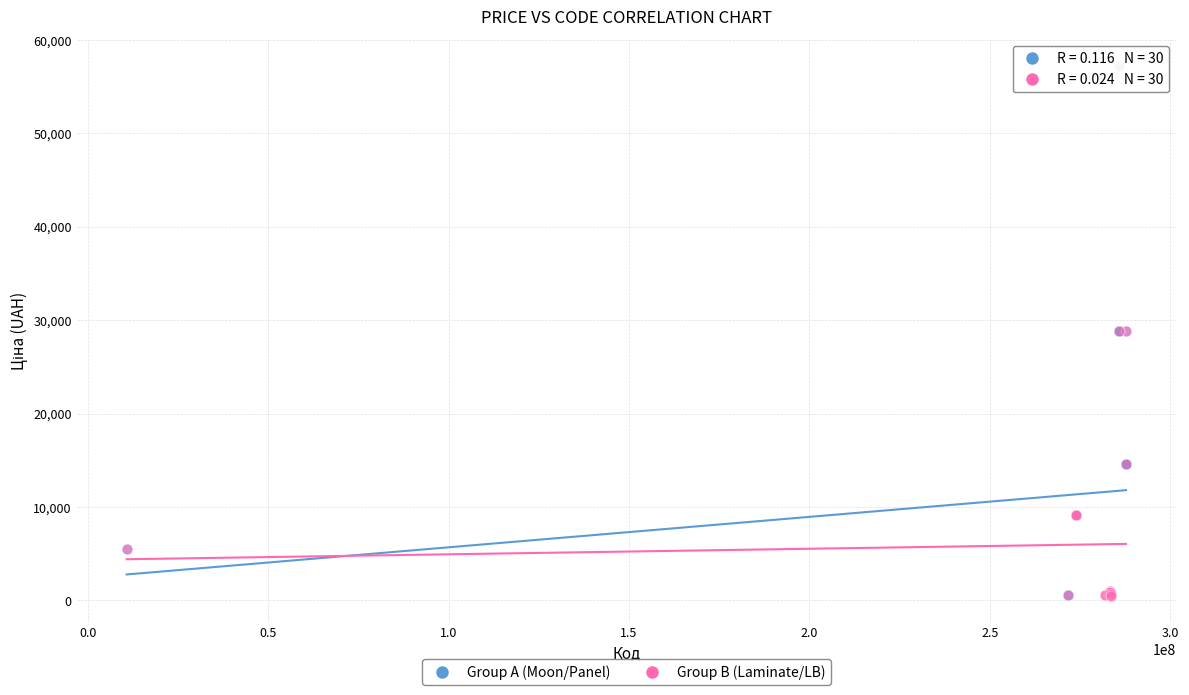

What are all the series names shown in the legend?

Group A (Moon/Panel), Group B (Laminate/LB)